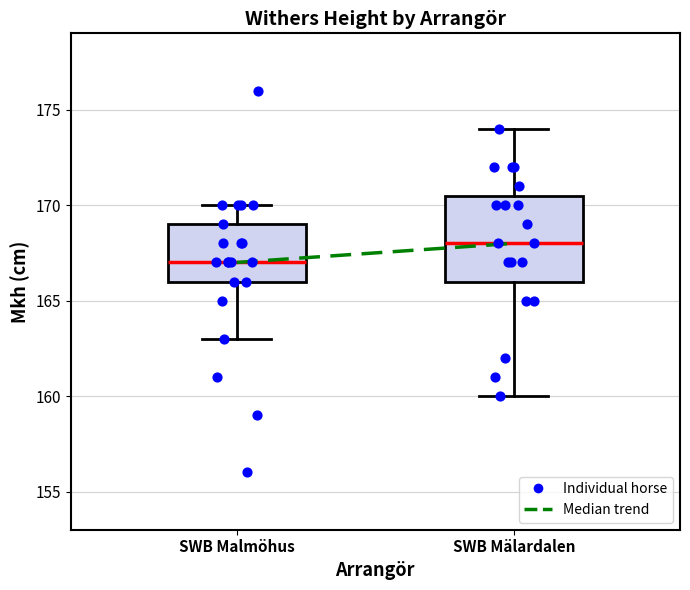

Reading left to right, transcribe this box plot: for each box, give where its median line is, the range the box spans, and where its two whiskers end, as read against the y-axis. The values are not printed on the chart, so give them approximately, as read against the axis.

SWB Malmöhus: median 167.0, box 166.0 to 169.0, whiskers 163.0 to 170.0
SWB Mälardalen: median 168.0, box 166.0 to 170.5, whiskers 160.0 to 174.0